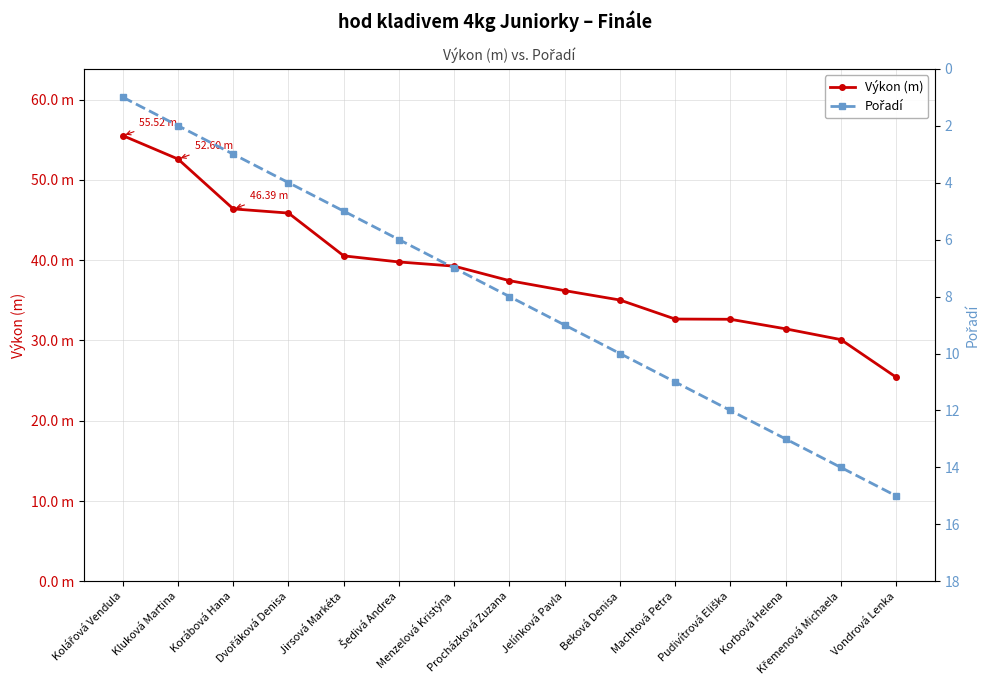

Reading left to right, extract all data points from this chart.

Výkon (m): 55.5	52.6	46.4	45.9	40.5	39.8	39.3	37.5	36.2	35.0	32.7	32.6	31.4	30.1	25.4
Pořadí: 1.0	2.0	3.0	4.0	5.0	6.0	7.0	8.0	9.0	10.0	11.0	12.0	13.0	14.0	15.0